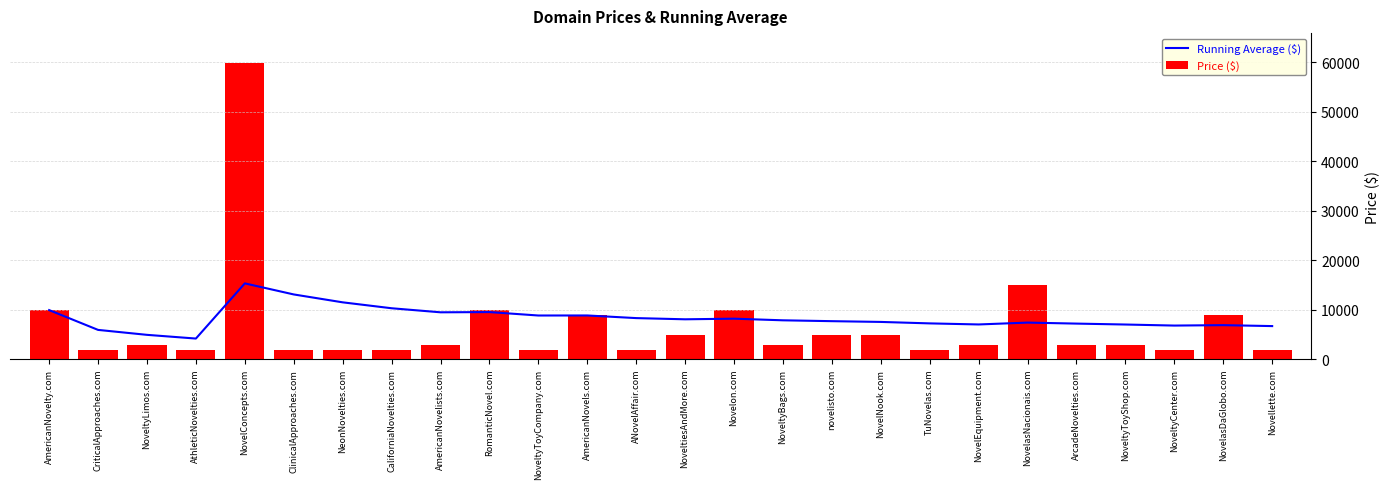

What is the difference between the highest and lowest values at Novellette.com?

4769.2